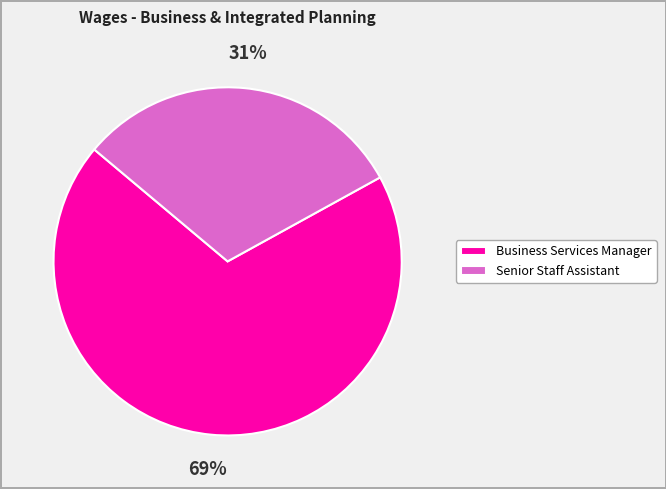

Approximately how many times larger is the value at Business Services Manager compared to Senior Staff Assistant?

2.2